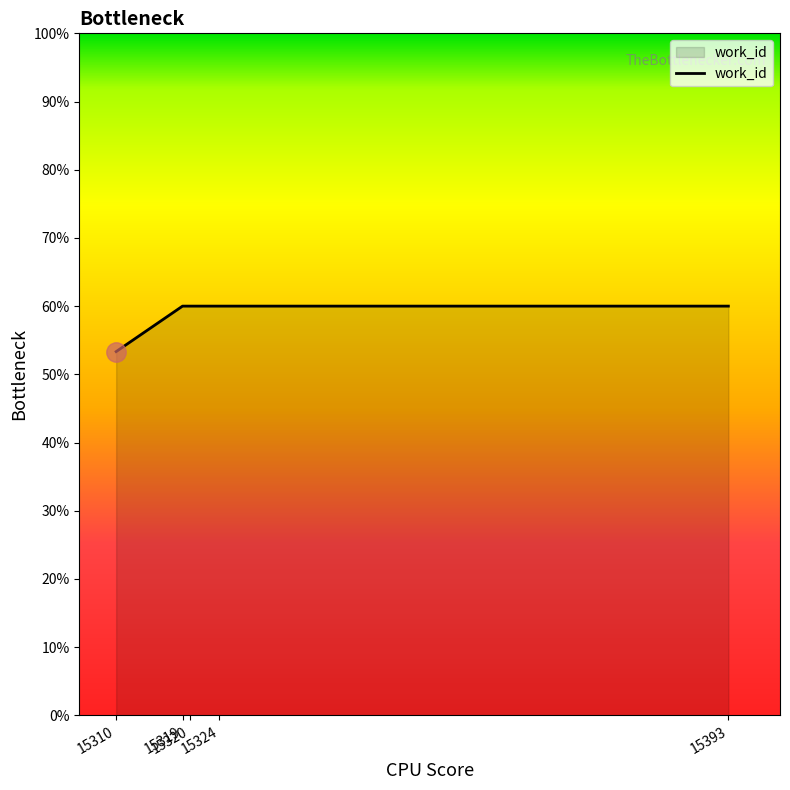

Count the number of data series in this chart.

1